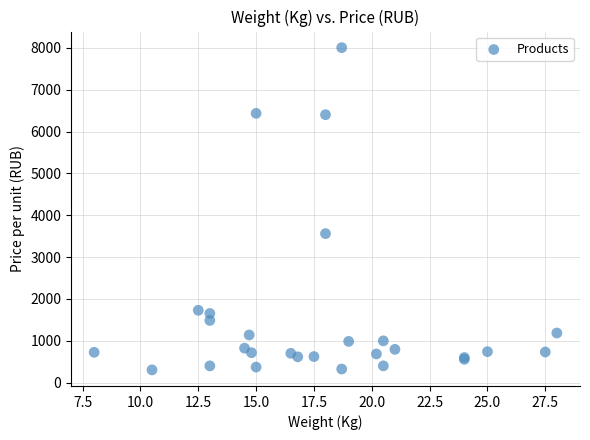

What Y value in the scatter plot is closest to 4155?

3561.2